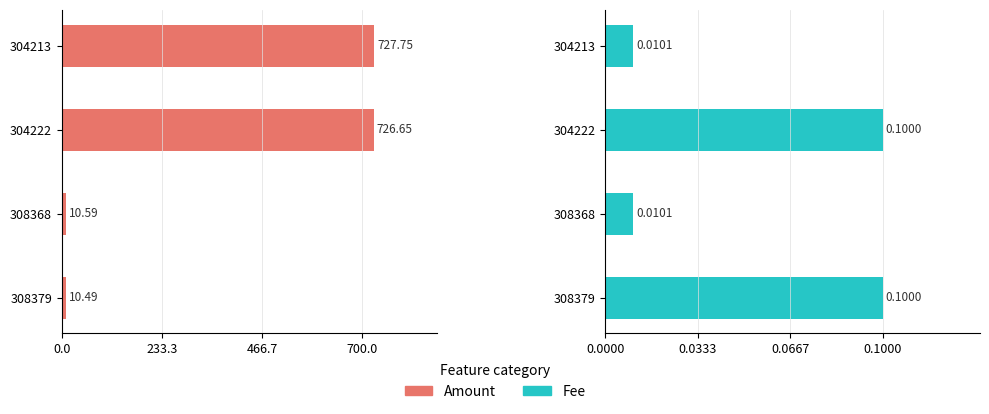

True or false: Amount has a value of 1245.8 at 304222.

False